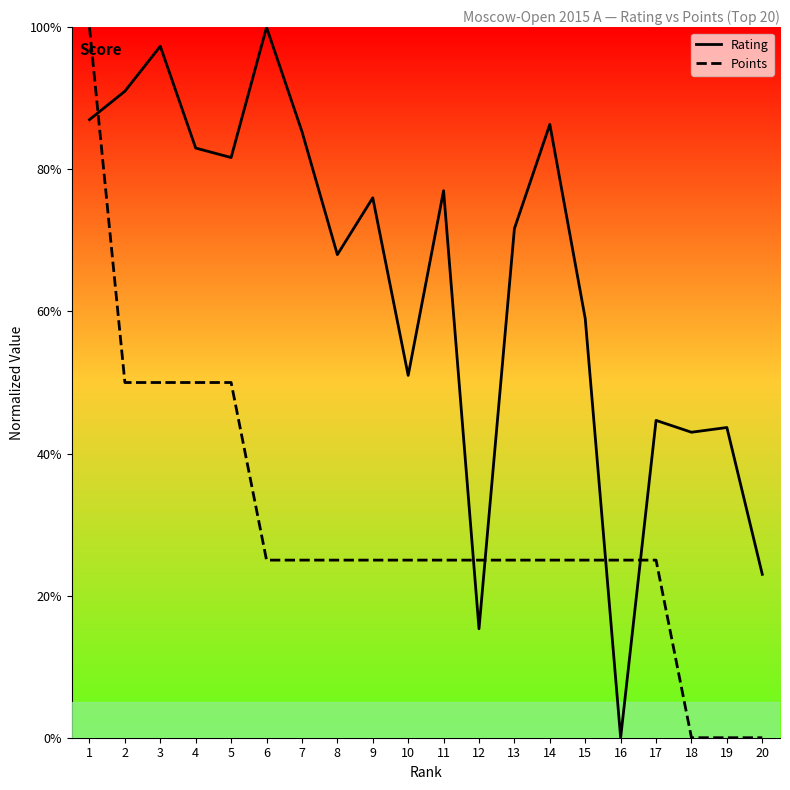

Does the chart display data point markers on the line(s)?

No